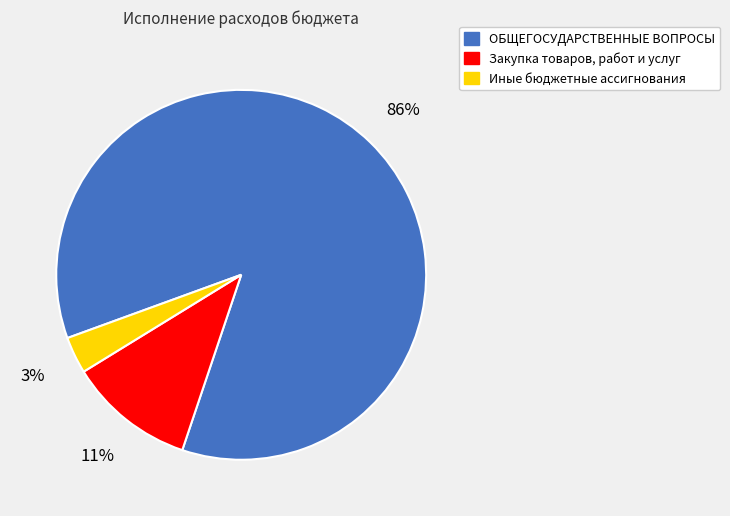

What is the largest slice in the pie chart?

ОБЩЕГОСУДАРСТВЕННЫЕ ВОПРОСЫ